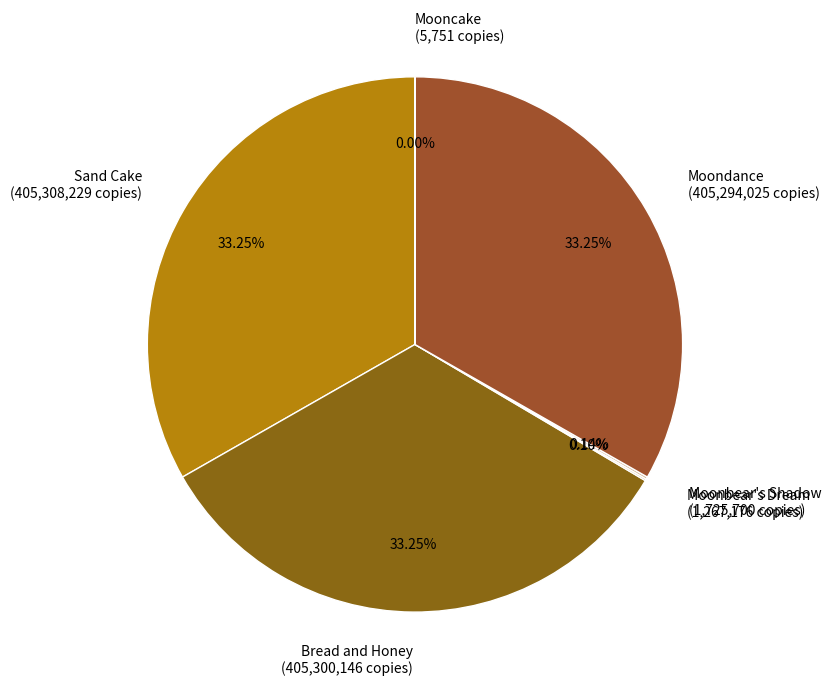

Approximately how many times larger is the value at Sand Cake compared to Bread and Honey?

1.0